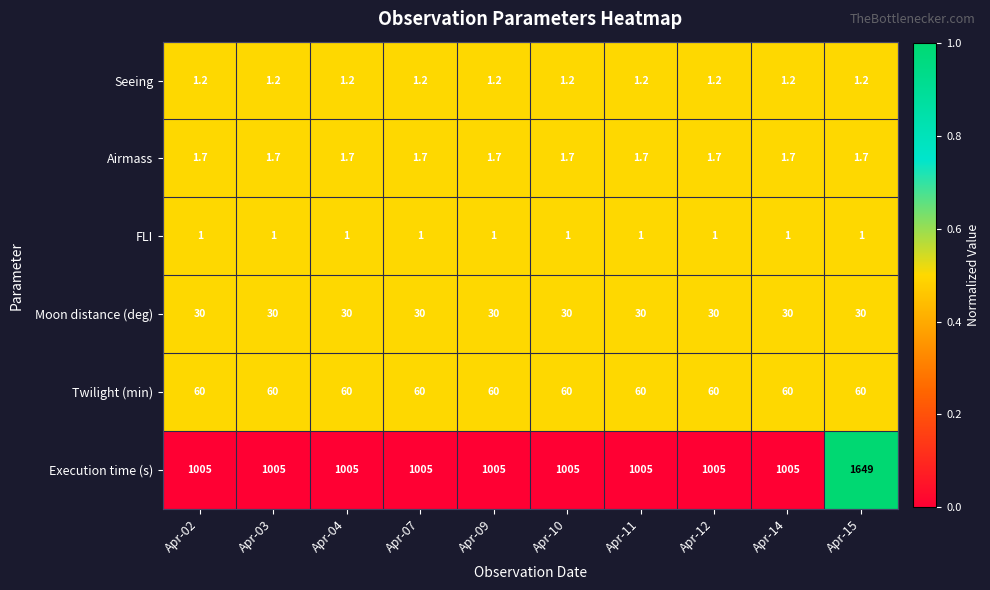

The value of Moon distance (deg) at Apr-02 is 52.5. True or false?

False